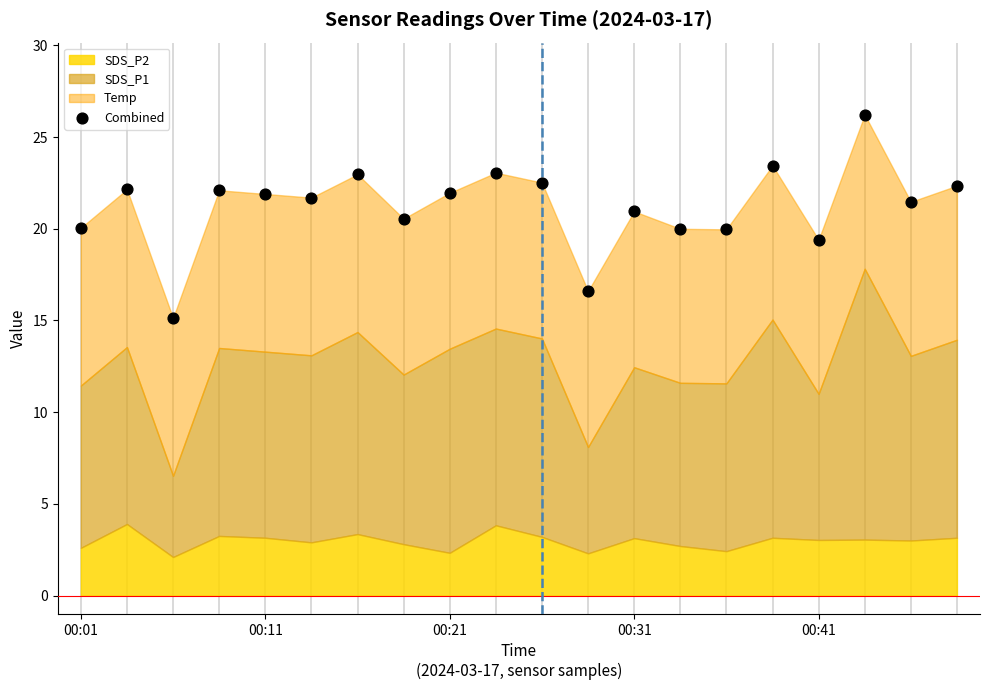

What is the range of Y values (max minus min)?

11.1